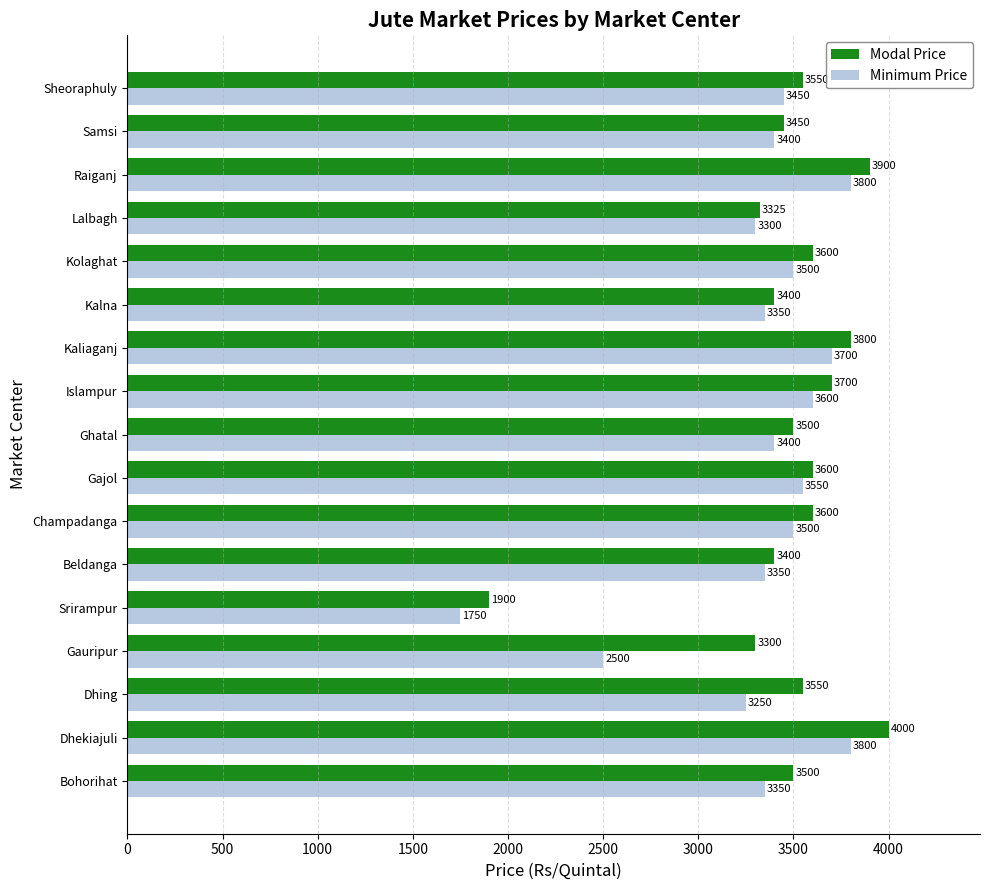

Which series has the largest total across all categories?

Modal Price